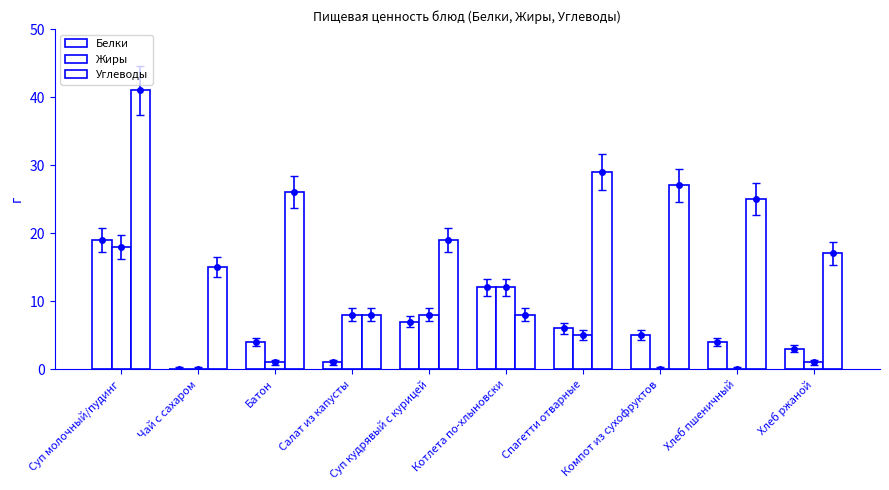

Rank the series at Чай с сахаром from lowest to highest value.

Белки, Жиры, Углеводы